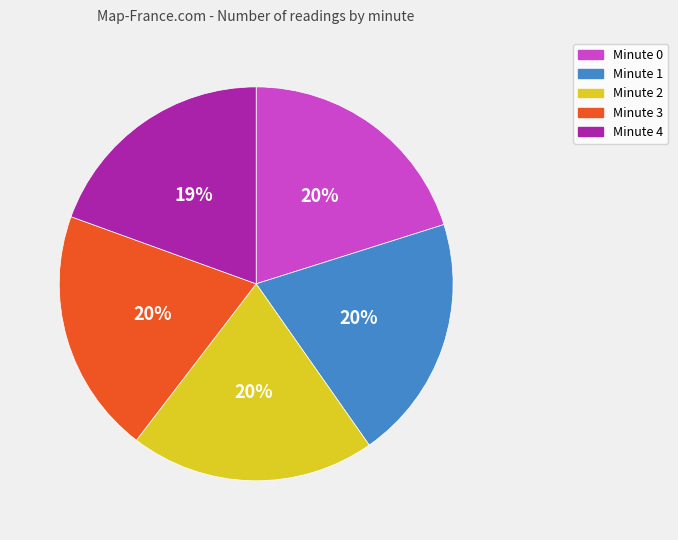

Is Minute 4 the majority of the pie?

No